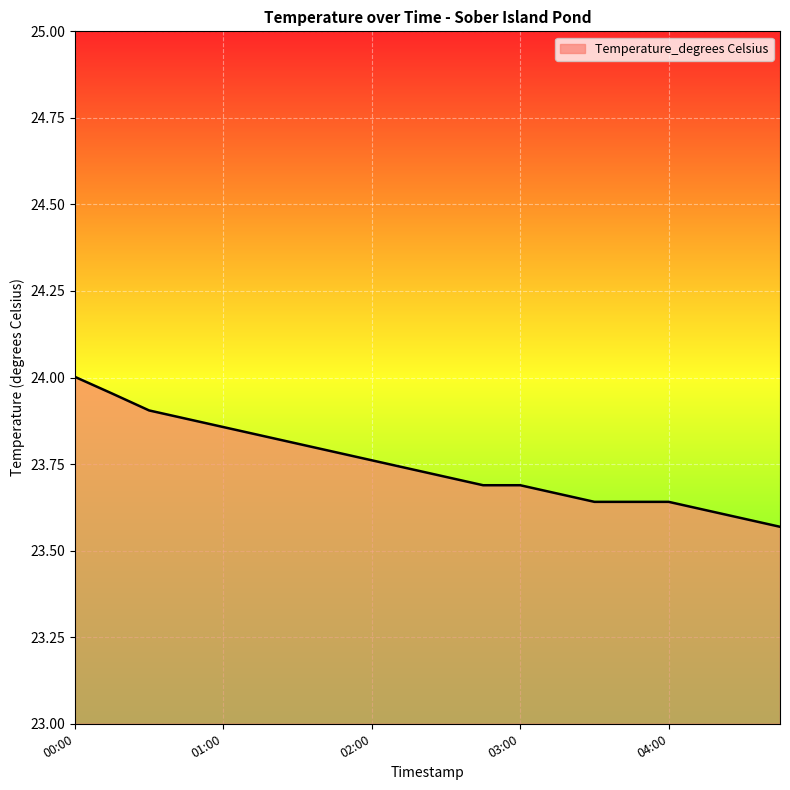

What is the difference between the maximum and minimum values?

0.4